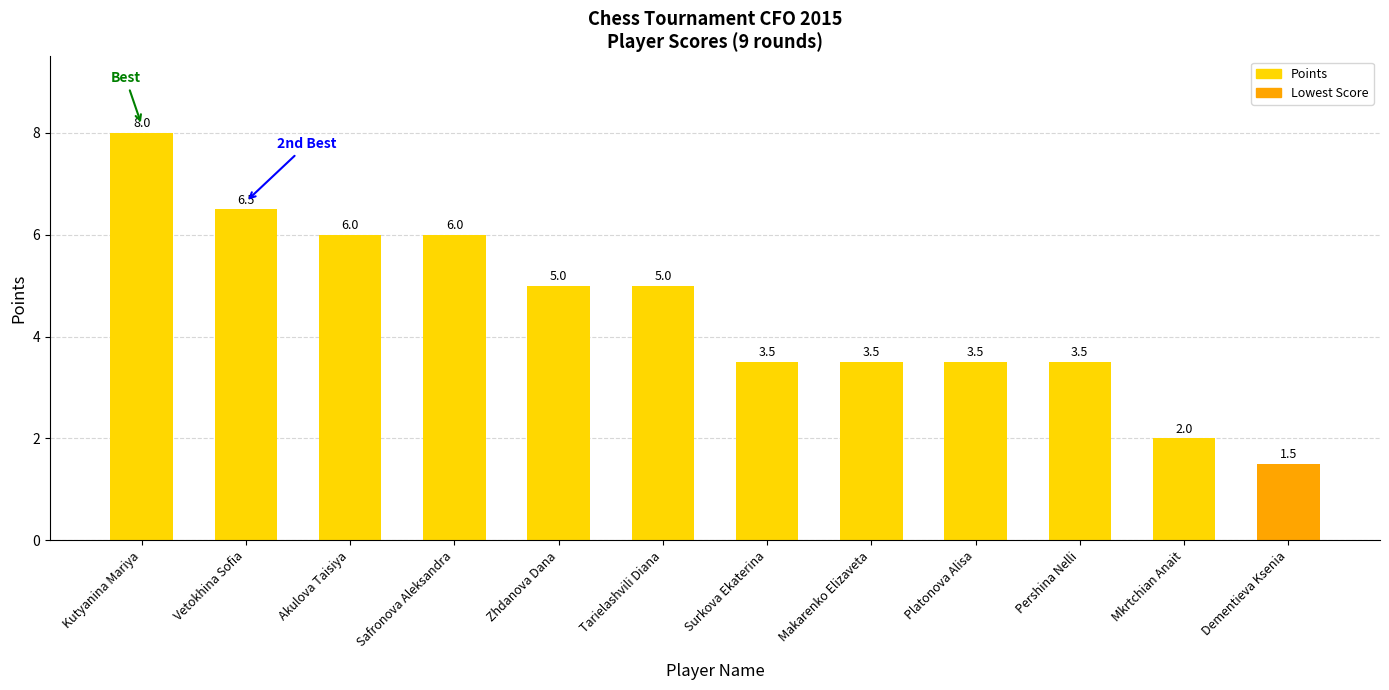

What is the value of the 6th bar from the left?

5.0